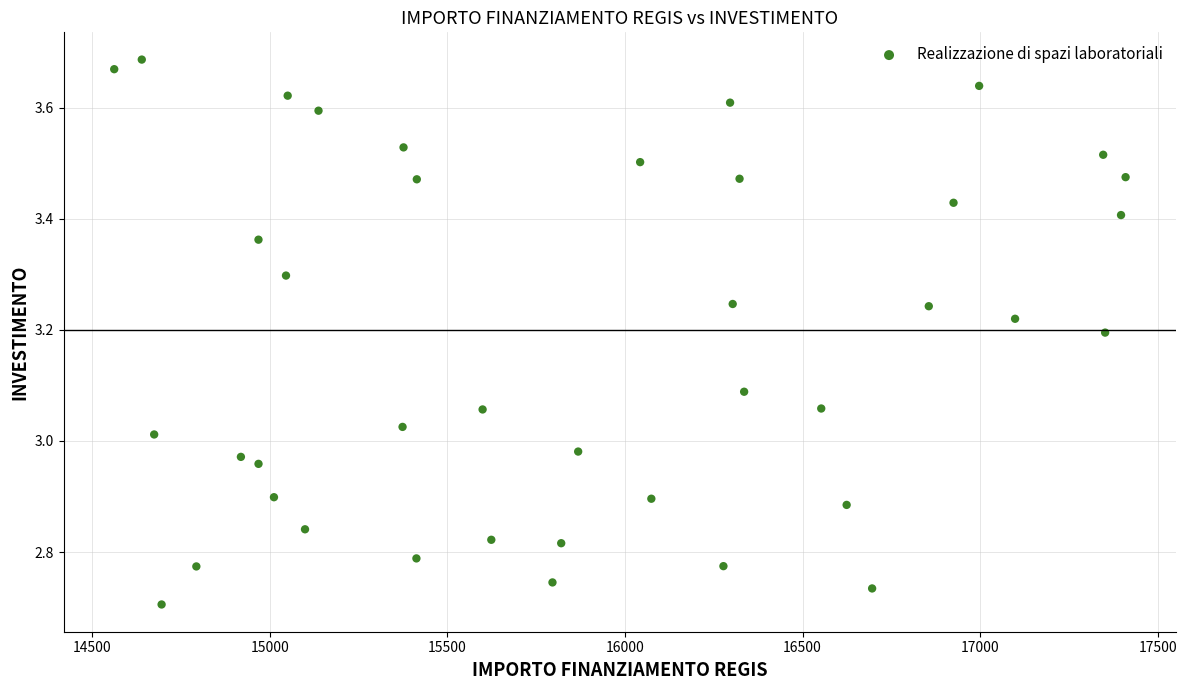

What is the range of X values (max minus min)?

2848.0